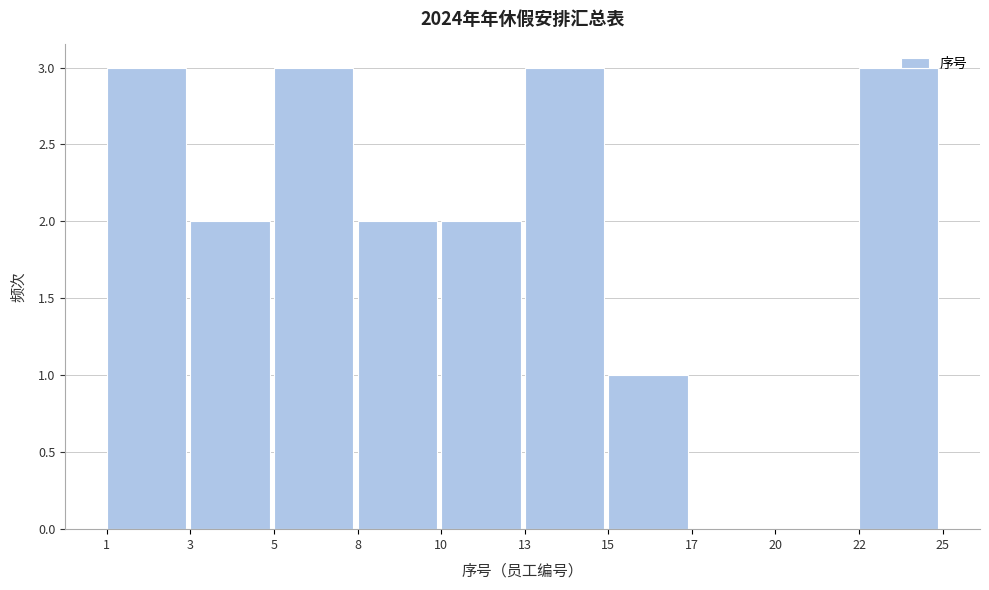

What is the greatest value displayed?

3